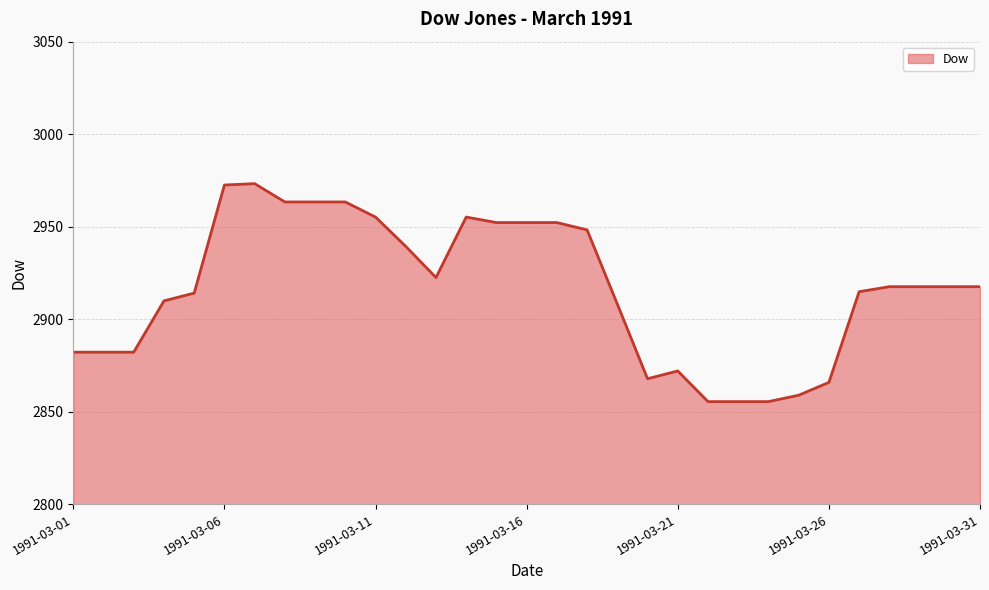

What is the difference between the maximum and minimum values?

117.8